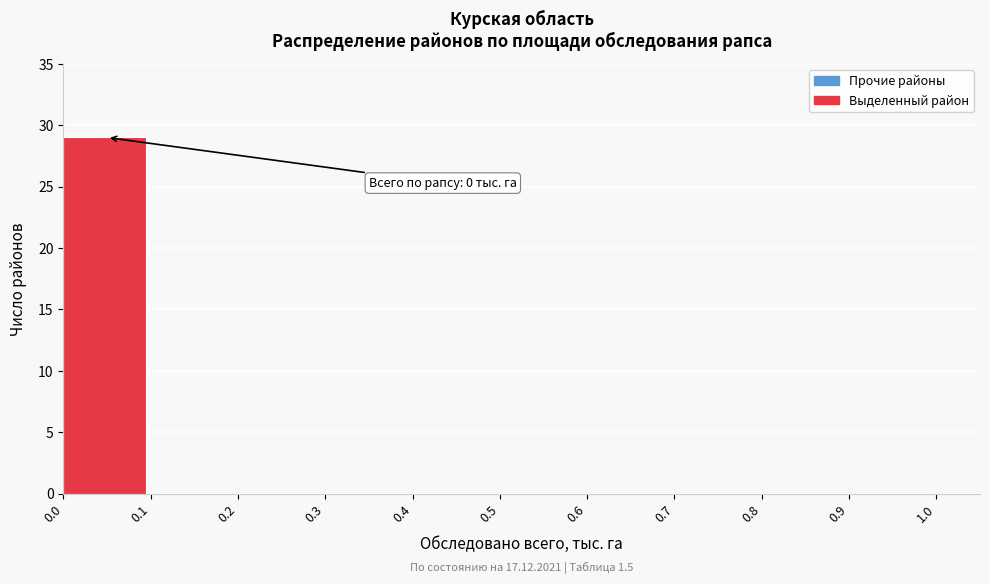

Reading right to left, extract all data points from this chart.

0.9=0	0.8=0	0.7=0	0.6=0	0.5=0	0.4=0	0.3=0	0.2=0	0.1=0	0.0=29